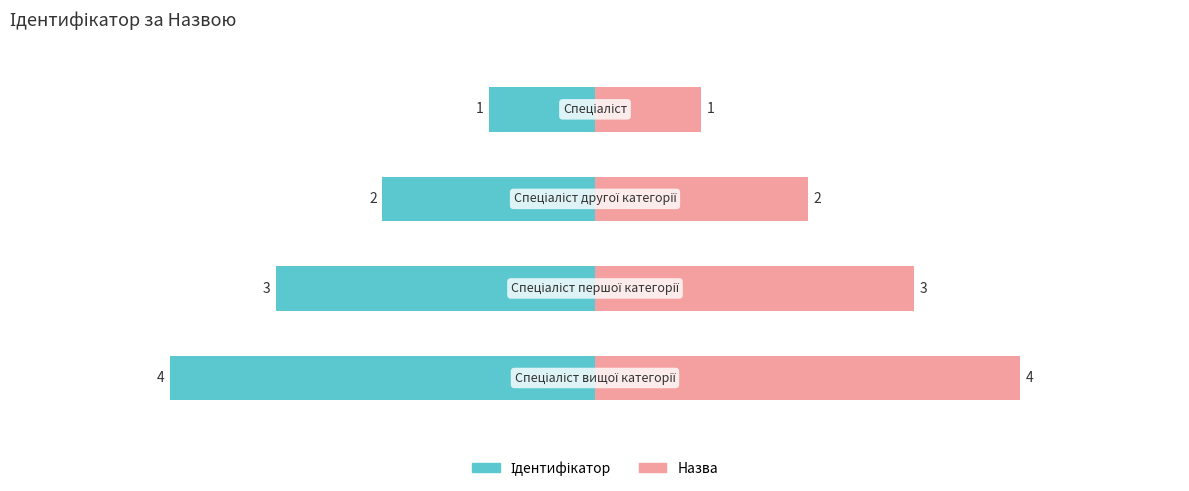

Which has a higher value, Спеціаліст другої категорії or Спеціаліст?

Спеціаліст другої категорії